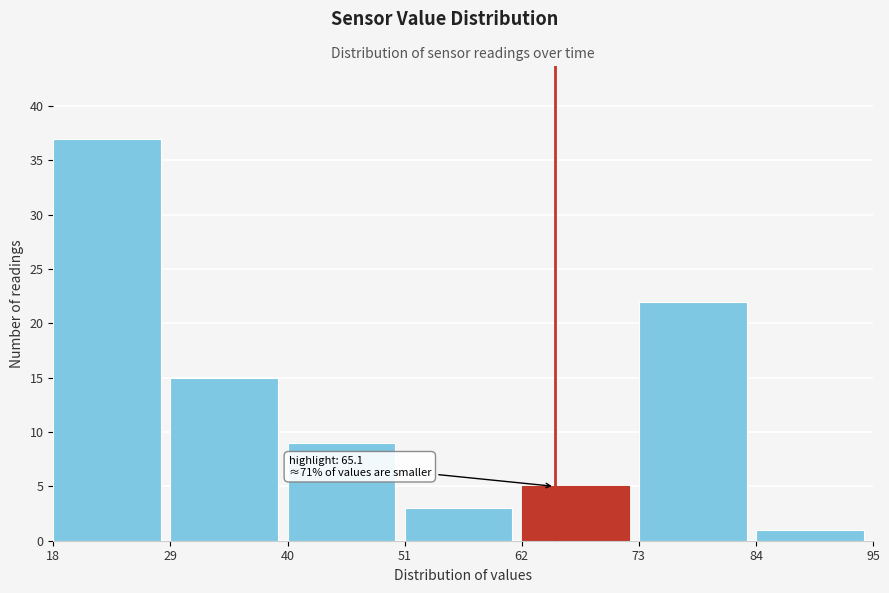

Over which range of the x-axis is the bar tallest?

18 to 29